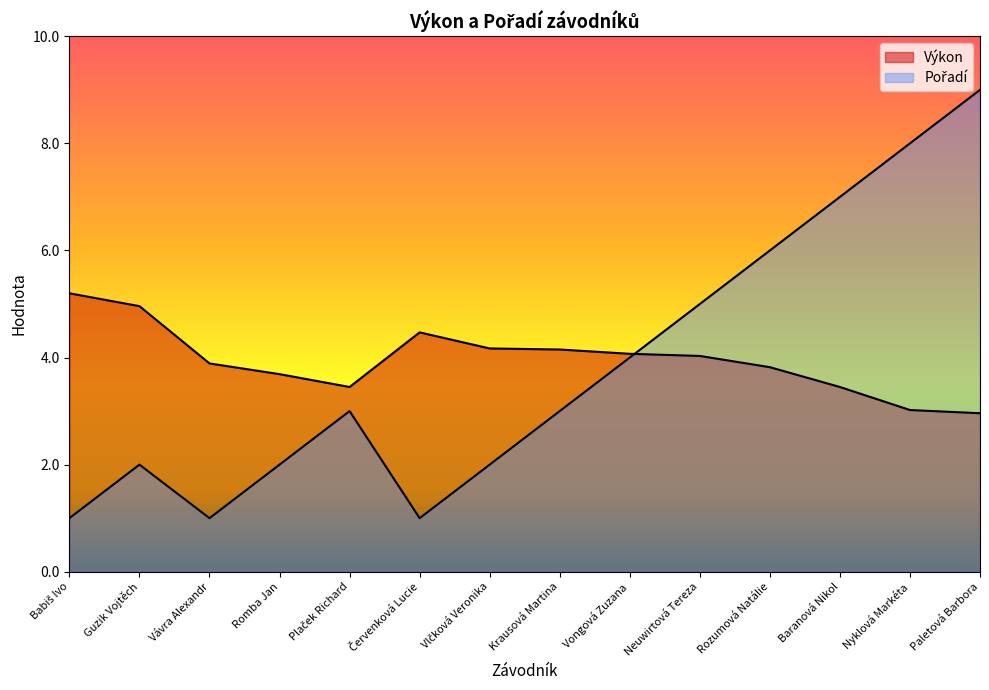

Is it true that Pořadí equals 3.0 at Plaček Richard?

True